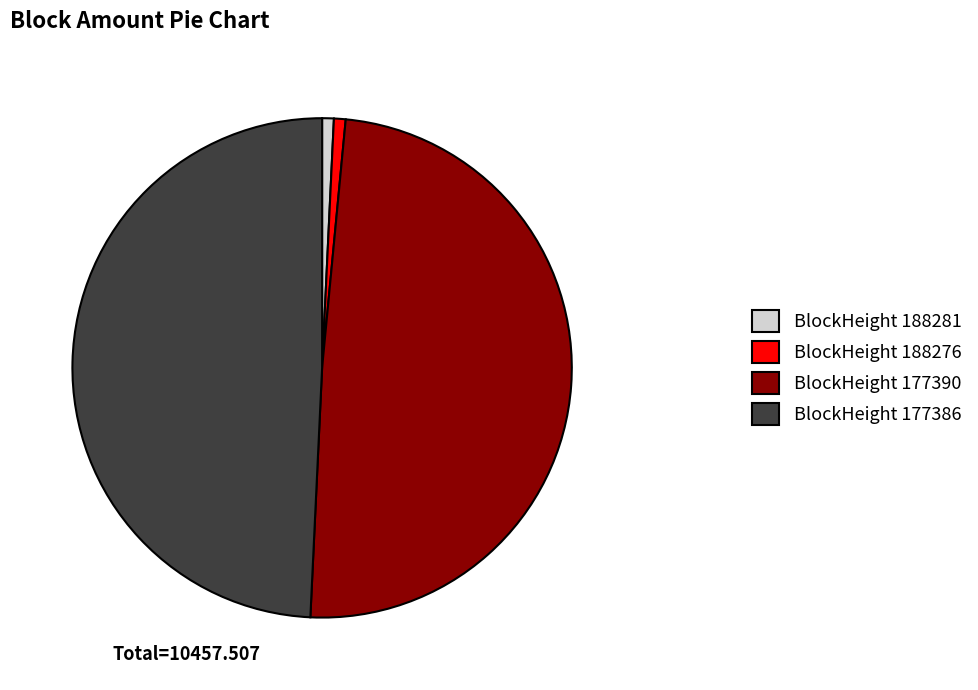

How many segments does this pie chart have?

4